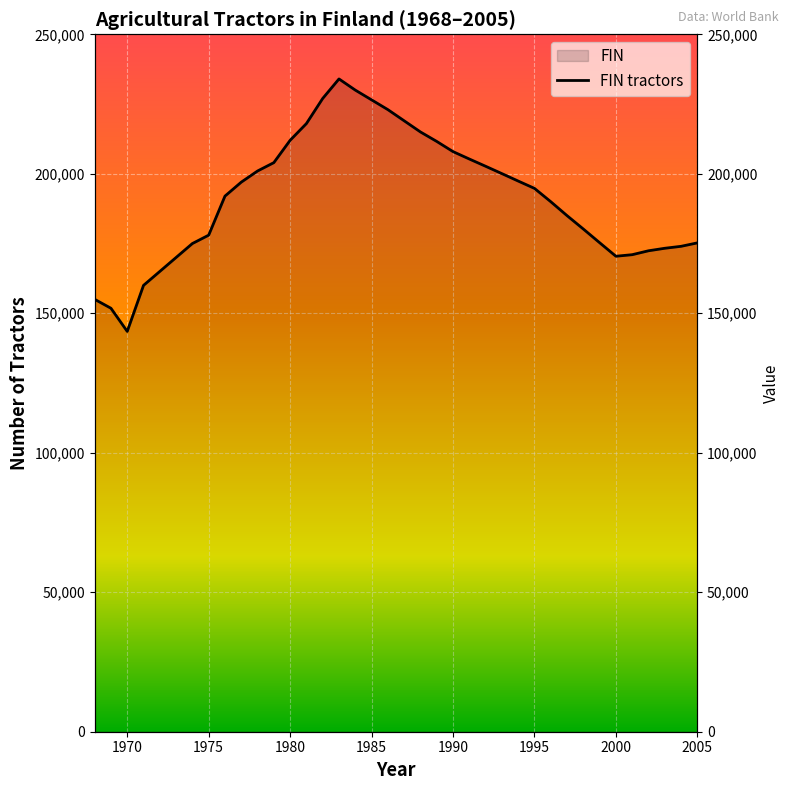

What is the difference between the second highest and second lowest values?

78200